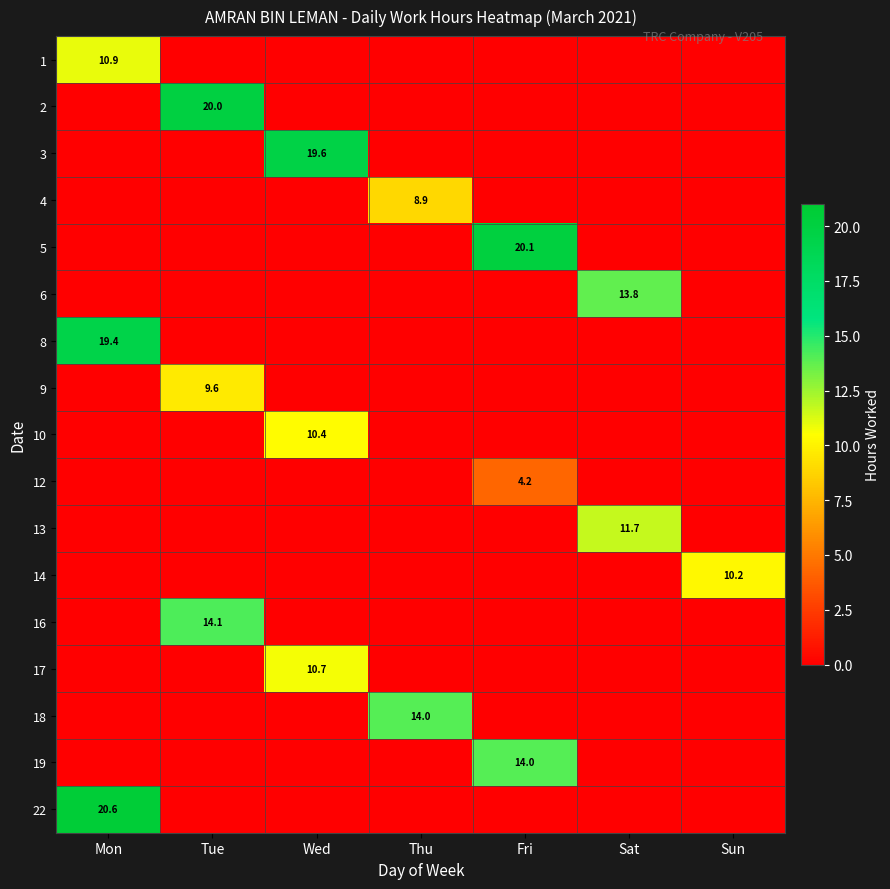

What is the maximum value shown in the chart?

20.6